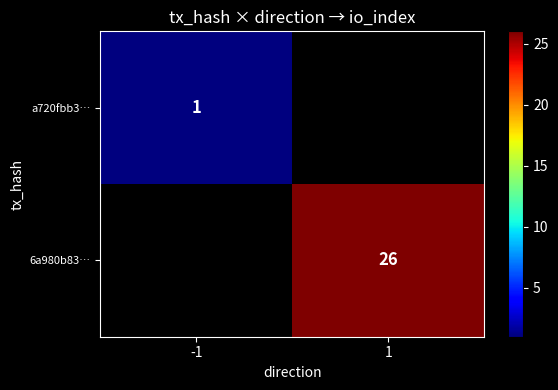

What is the greatest value displayed?

26.0